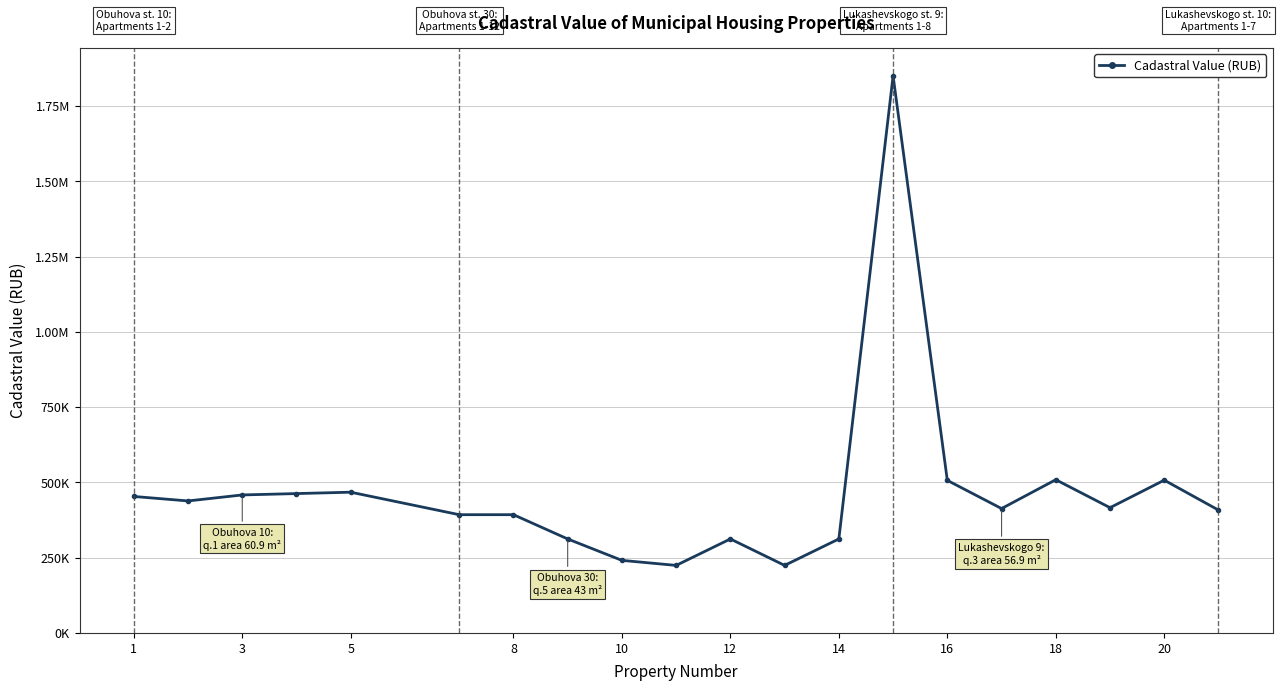

What is the maximum value shown in the chart?

1849914.8